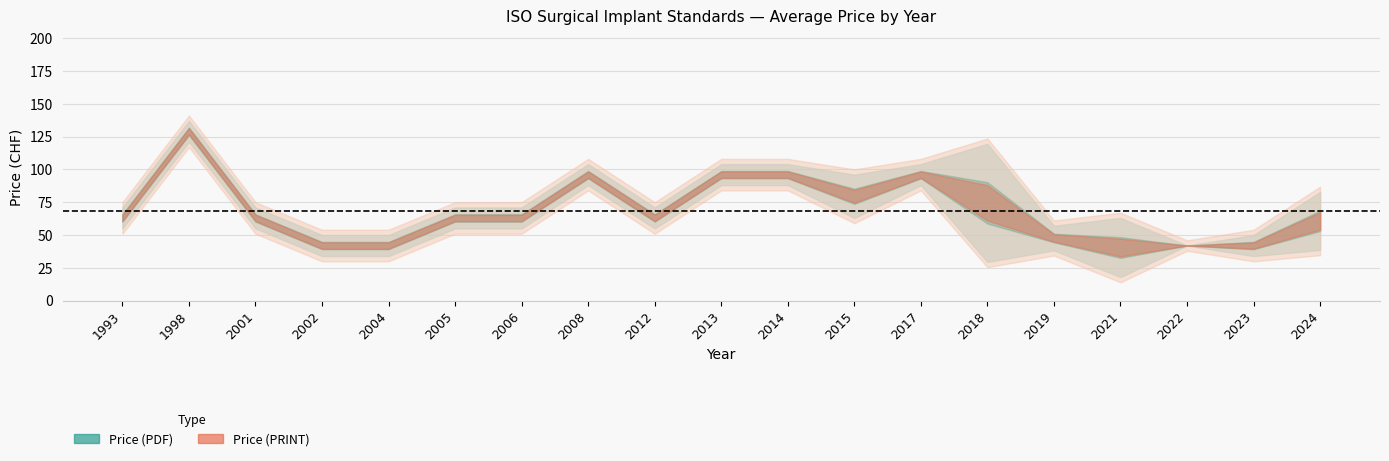

The Price (PDF) series shows 17 at 2. True or false?

False